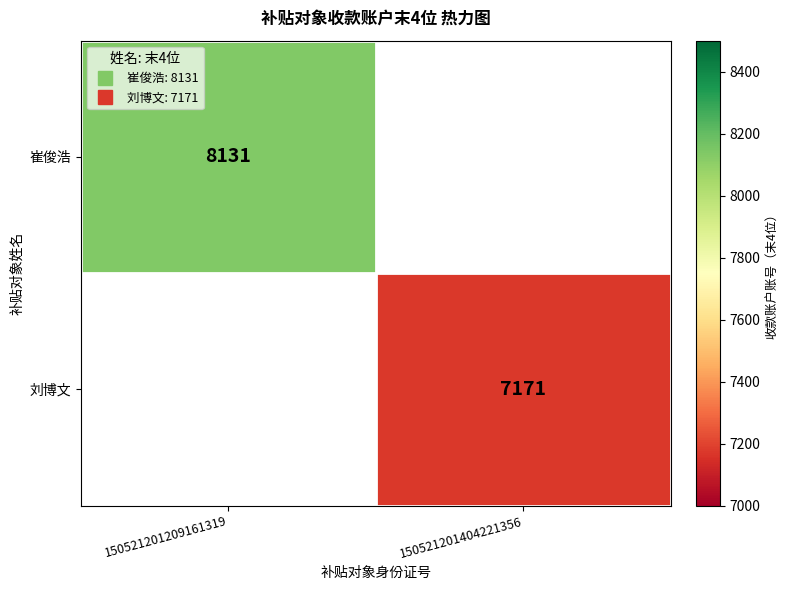

Is it true that 刘博文 equals 7171.0 at 150521201404221356?

True